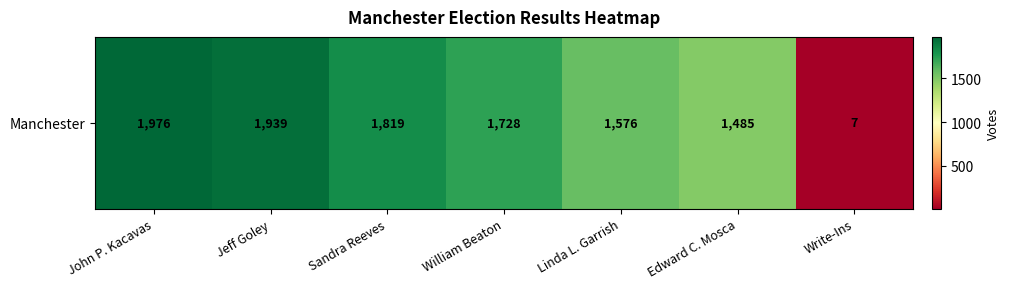

True or false: the data shows 1576 at Linda L. Garrish.

True